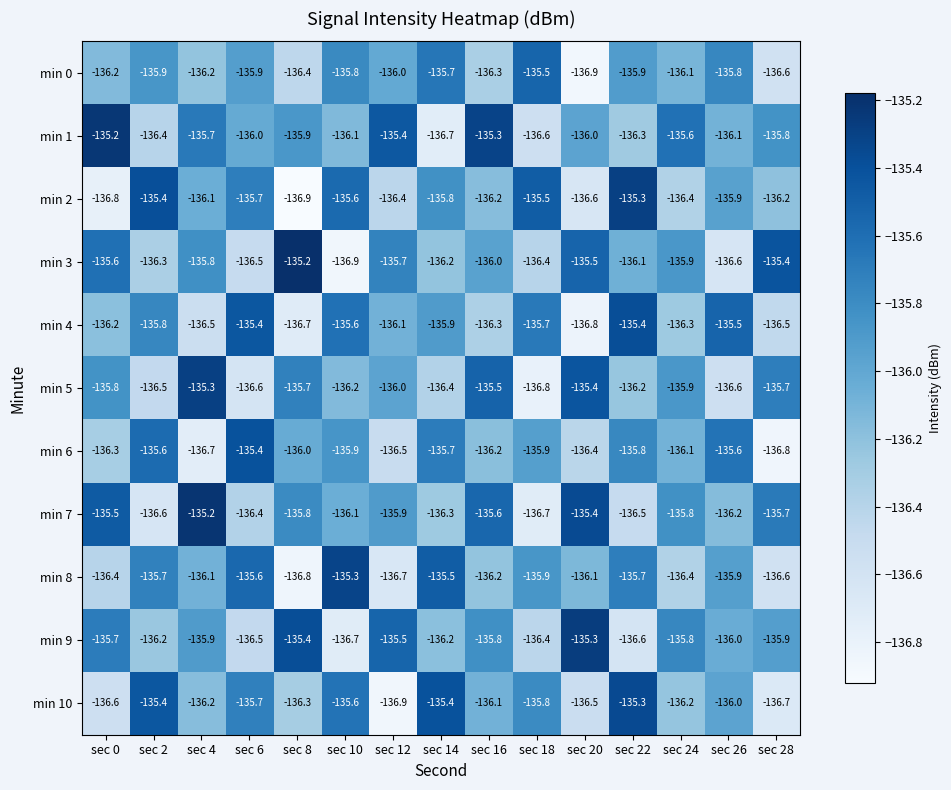

Which series changed the most between sec 20 and sec 26?

min 4